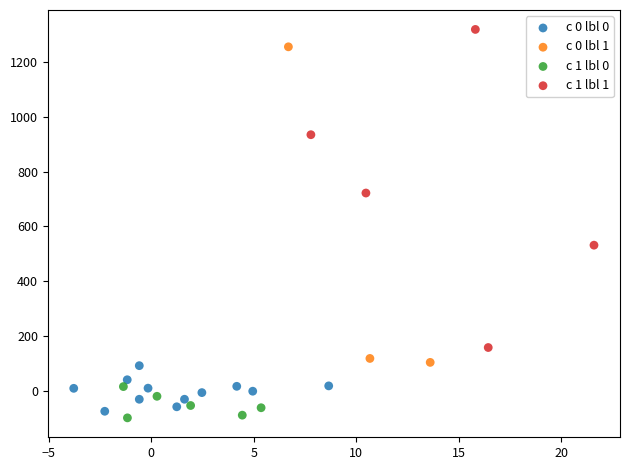

Which series reaches the maximum Y coordinate?

c 1 lbl 1